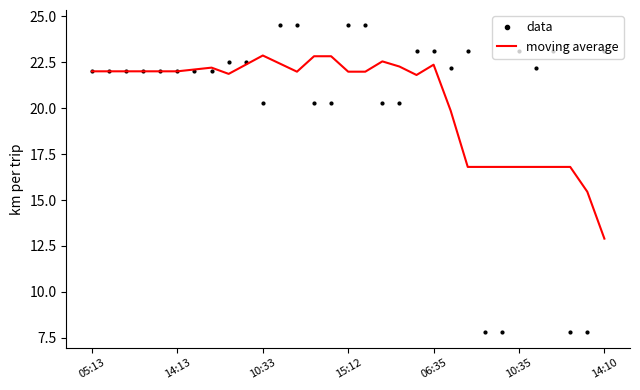

What is the maximum value for moving average?

22.9